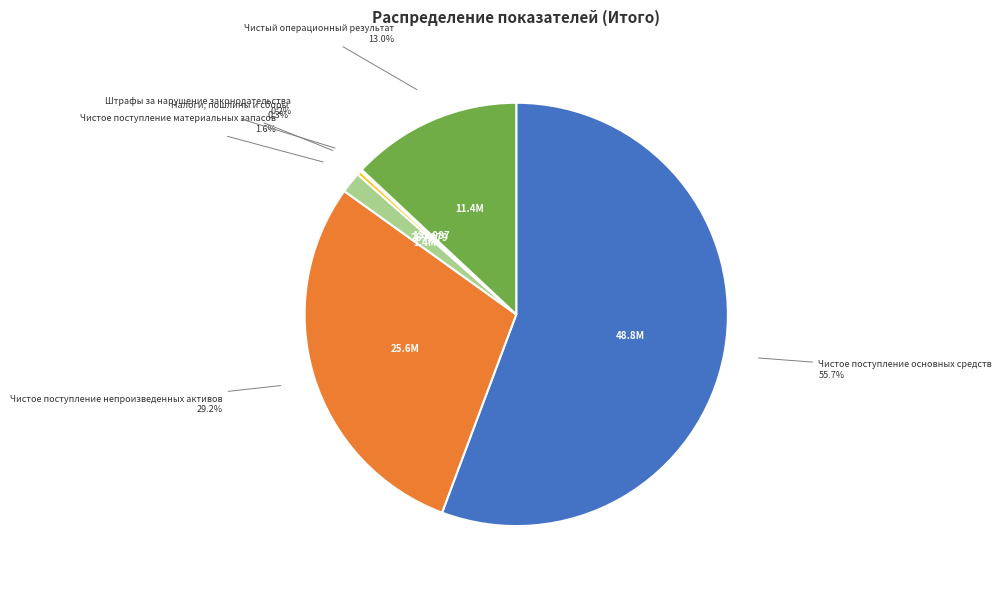

To the nearest percent, what percentage of the pie is Чистое поступление непроизведенных активов?

29%